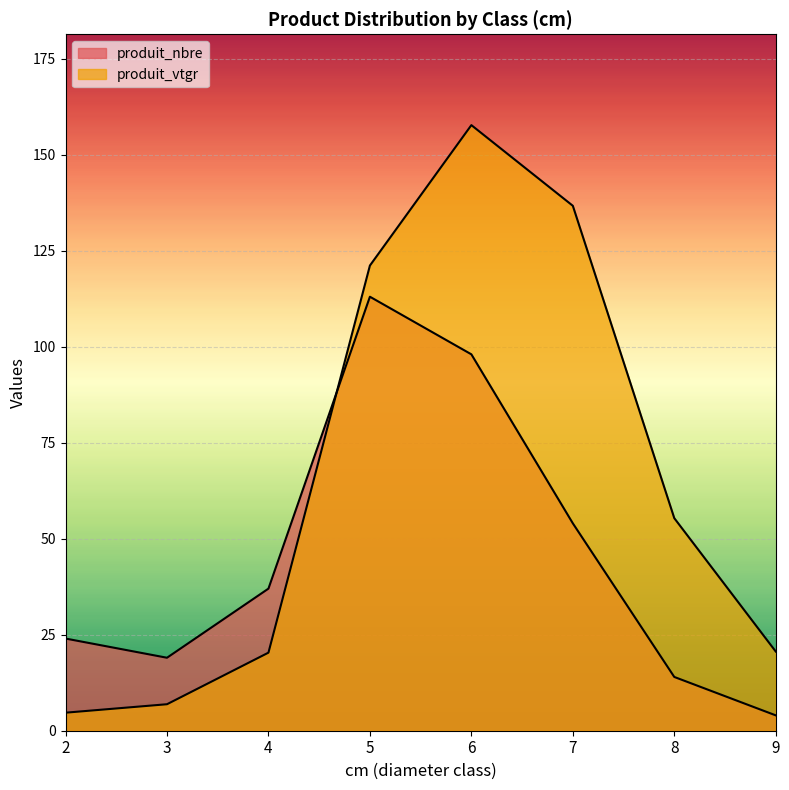

Where do produit_nbre and produit_vtgr first cross each other?

4 and 5